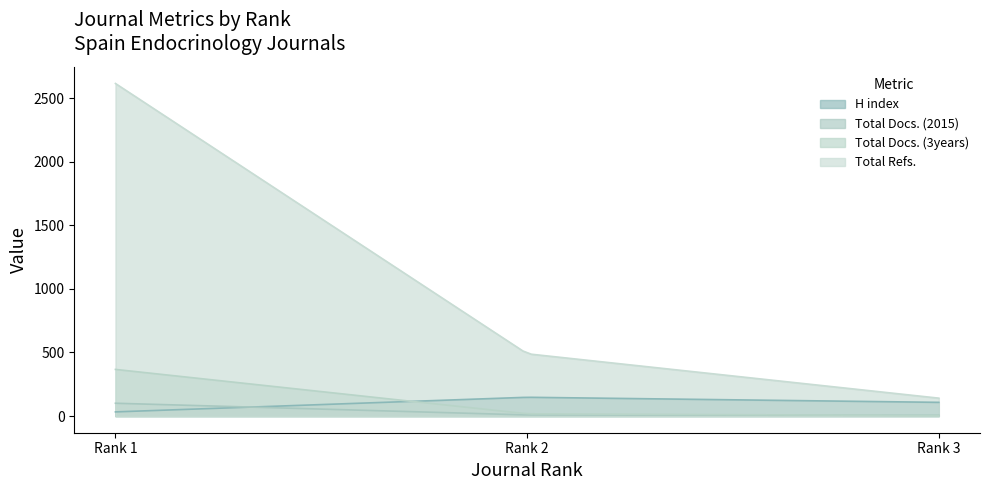

How many lines are shown in the chart?

4